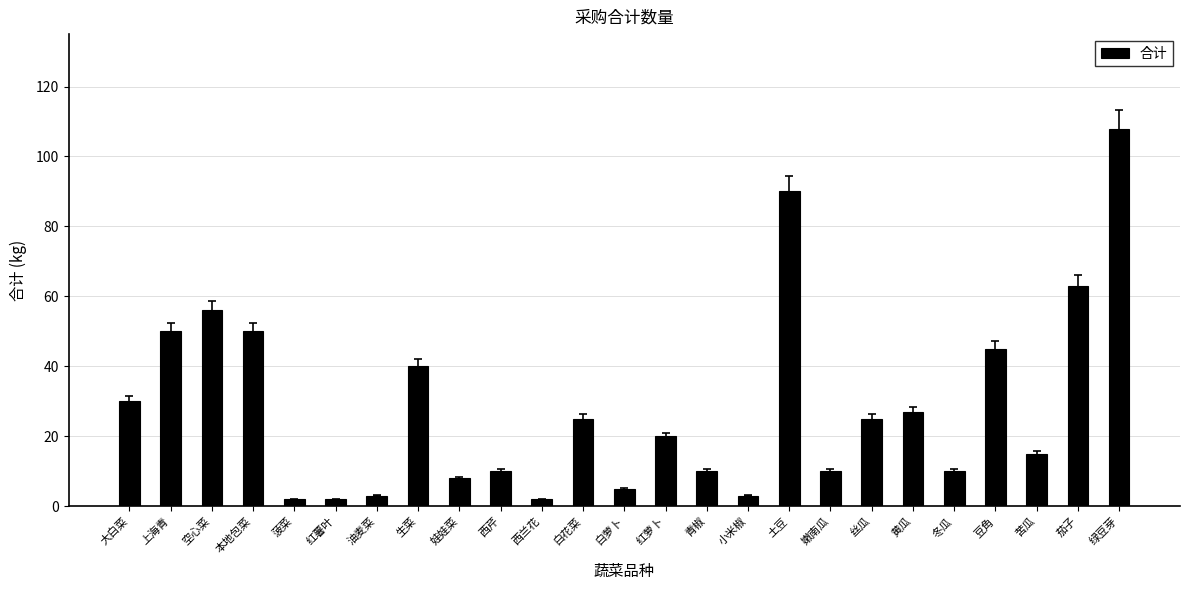

What is the value of the 22nd bar from the left?

45